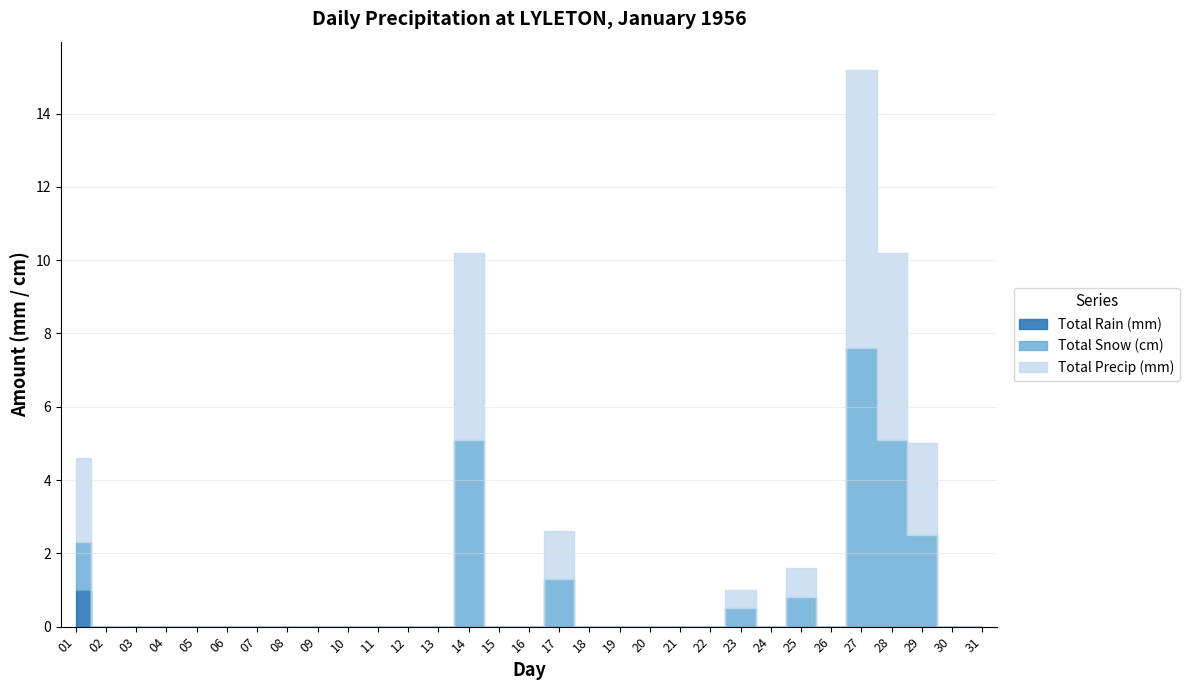

True or false: Total Precip (mm) and Total Rain (mm) cross at least once.

False